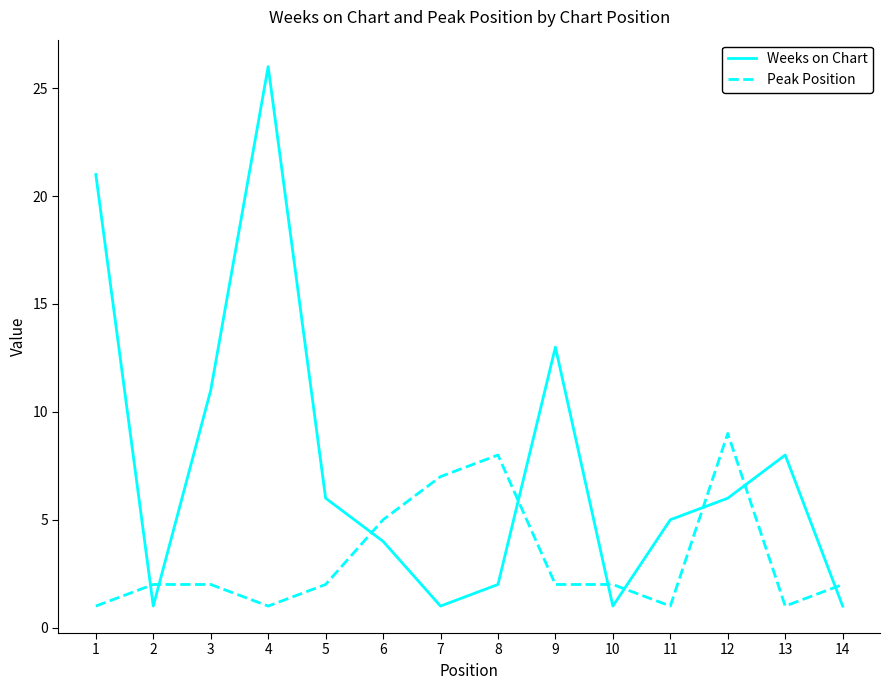

Rank the series at 9 from lowest to highest value.

Peak Position, Weeks on Chart